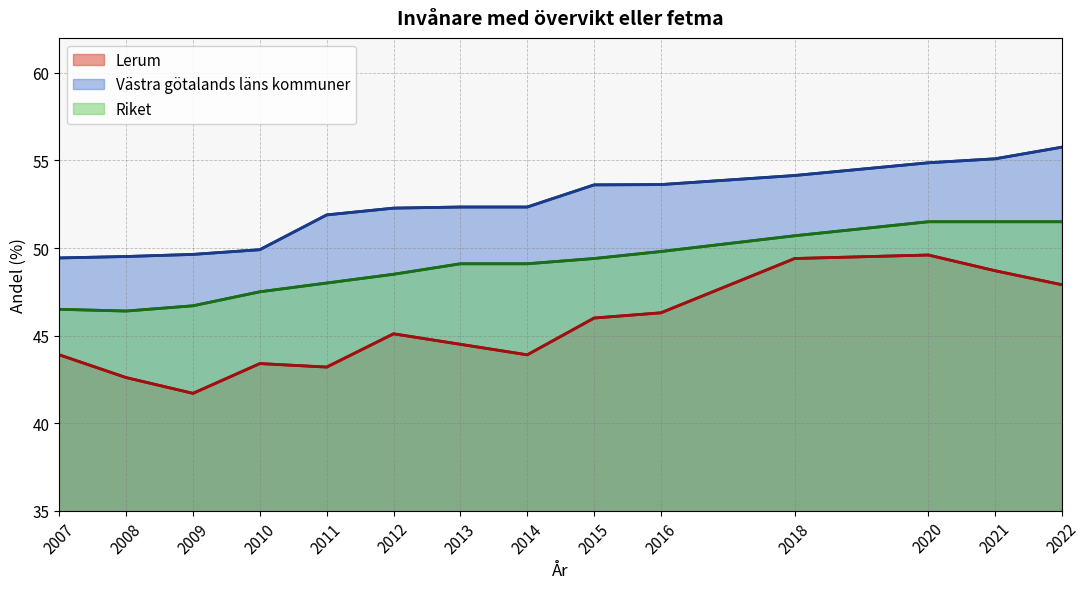

What is the spread (max minus min) of values at 2012?

7.2